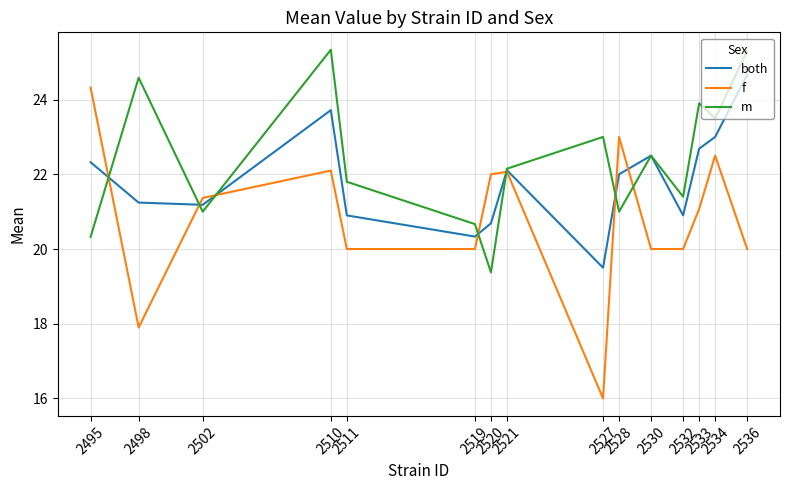

What is the smallest value displayed?

16.0